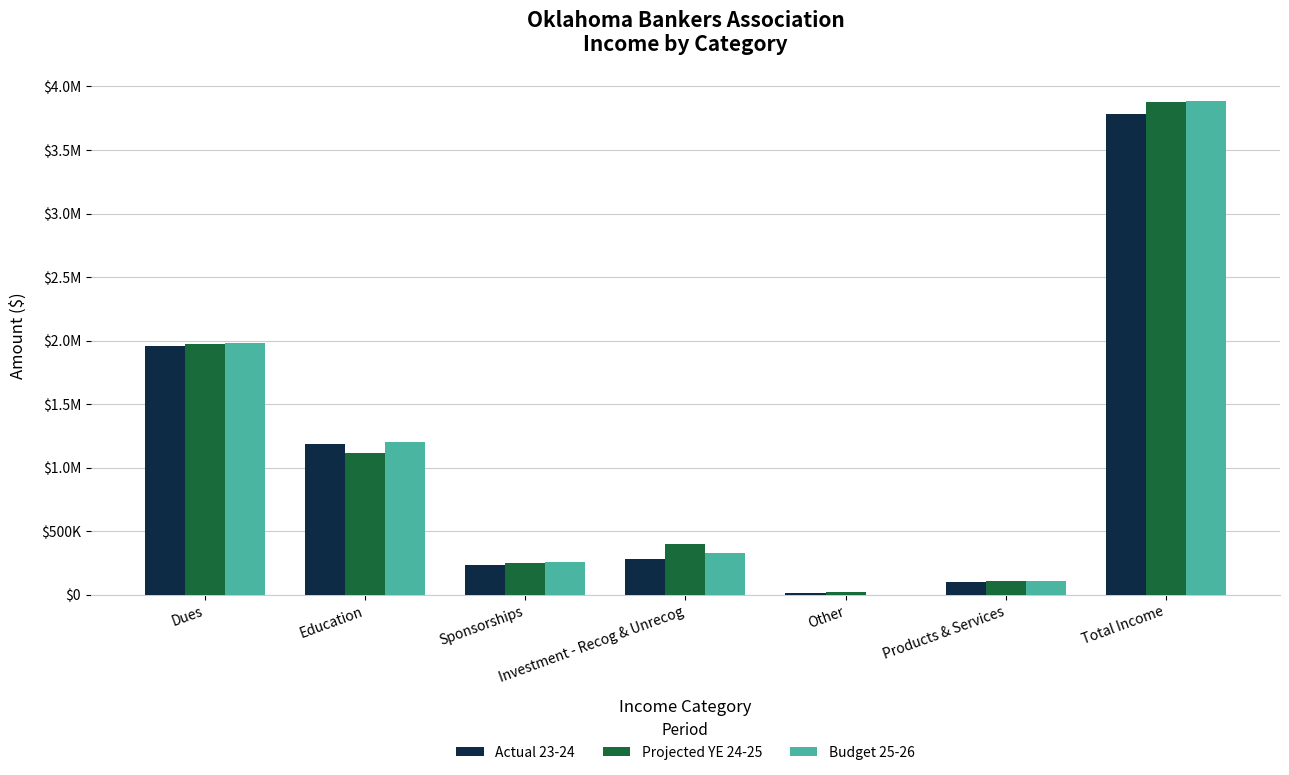

What are all the series names shown in the legend?

Actual 23-24, Projected YE 24-25, Budget 25-26